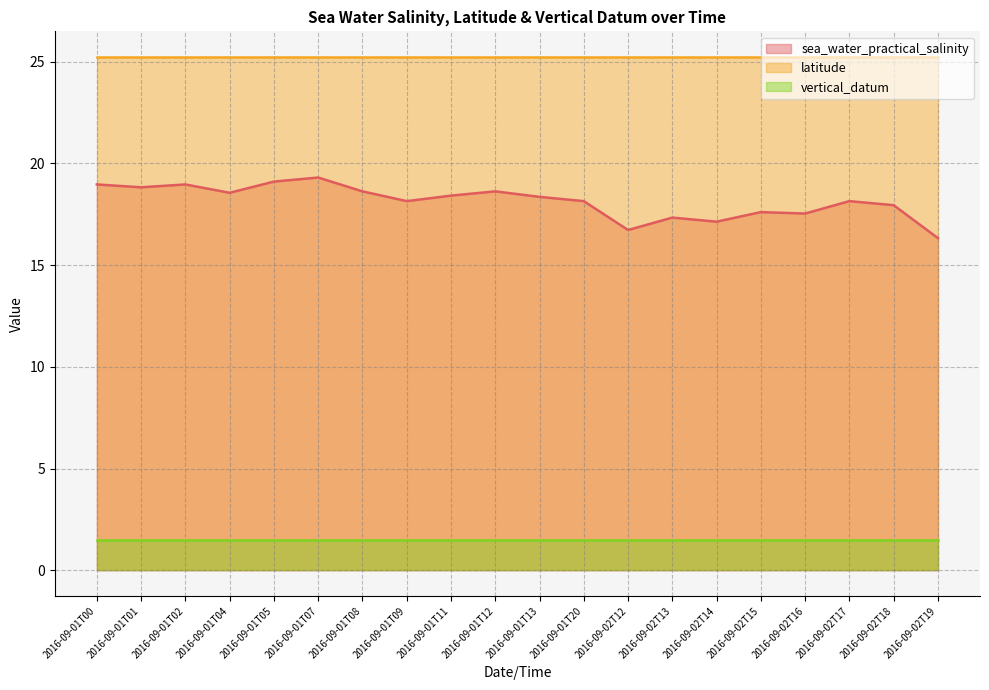

Reading left to right, extract all data points from this chart.

sea_water_practical_salinity: 19.0	18.8	19.0	18.6	19.1	19.3	18.6	18.1	18.4	18.6	18.4	18.1	16.7	17.3	17.1	17.6	17.5	18.1	17.9	16.3
latitude: 25.2	25.2	25.2	25.2	25.2	25.2	25.2	25.2	25.2	25.2	25.2	25.2	25.2	25.2	25.2	25.2	25.2	25.2	25.2	25.2
vertical_datum: 1.5	1.5	1.5	1.5	1.5	1.5	1.5	1.5	1.5	1.5	1.5	1.5	1.5	1.5	1.5	1.5	1.5	1.5	1.5	1.5